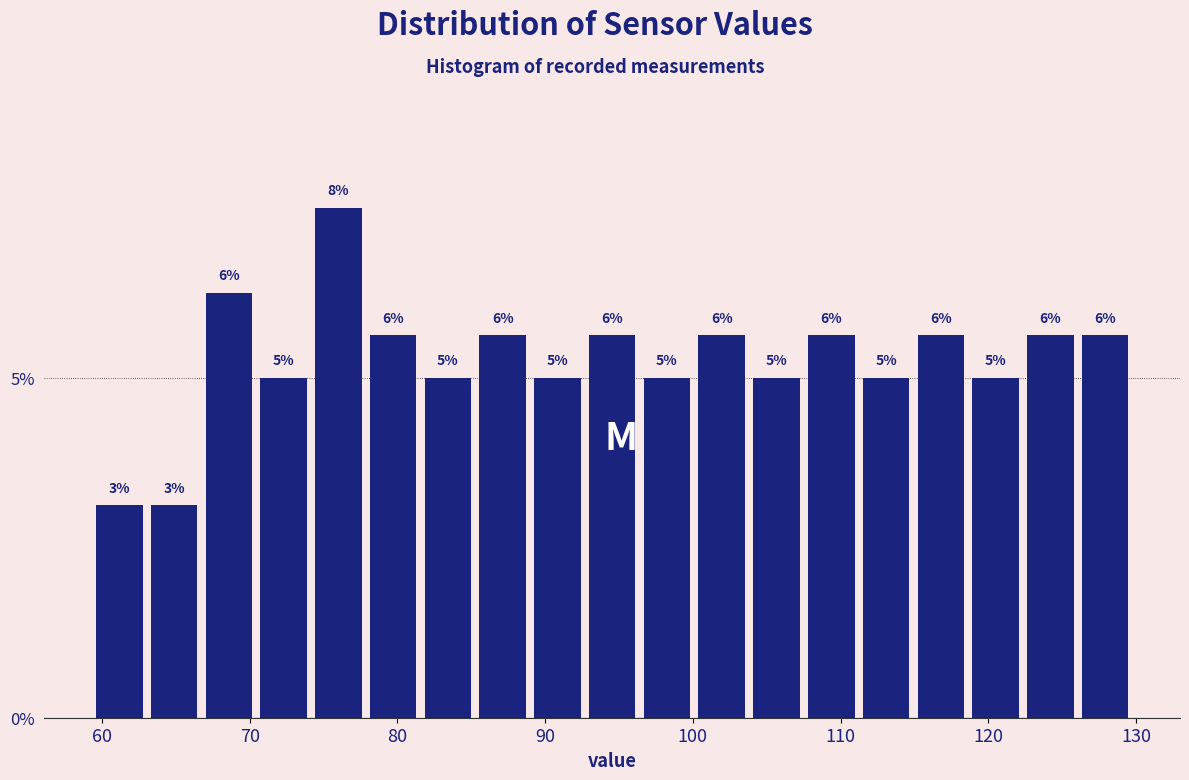

Read against the x-axis, roughly where is the centre of the tallest bar?

76